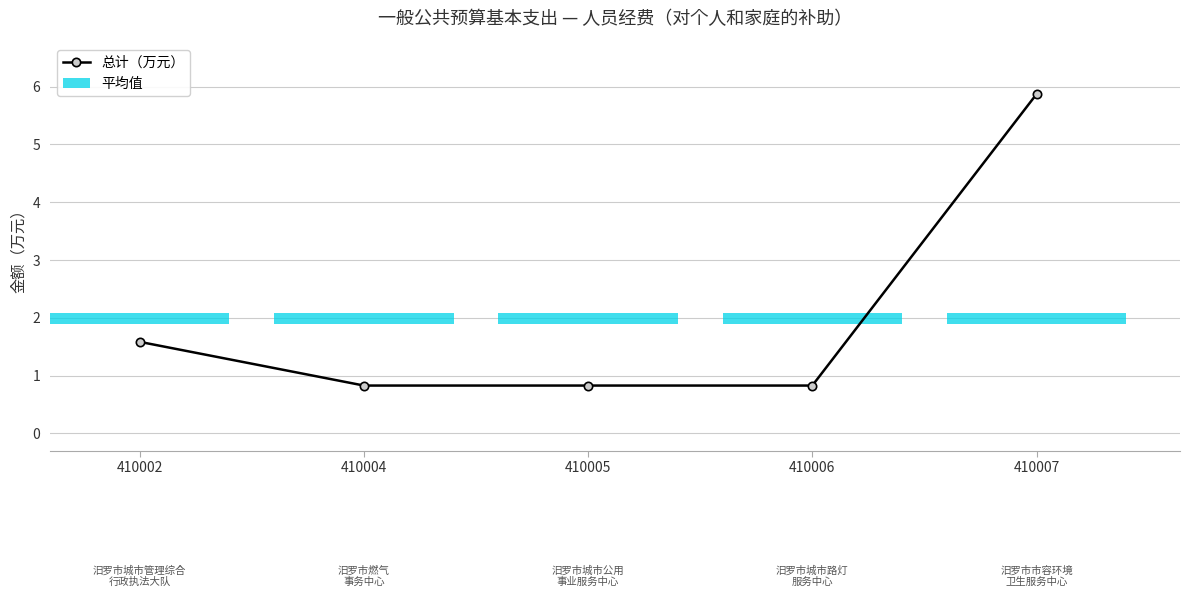

Which label corresponds to the smallest value in the chart?

410004